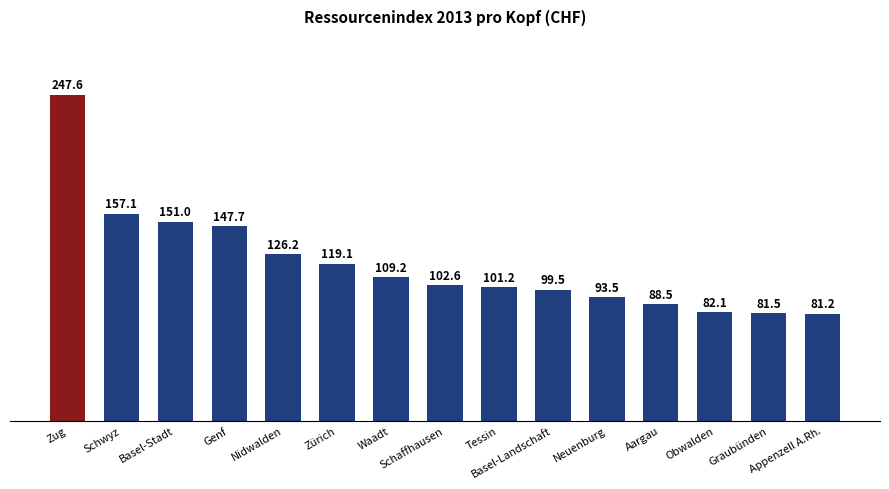

How many bars are there in total?

15